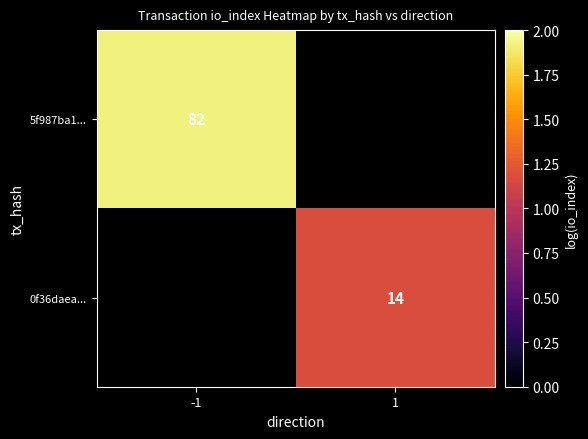

How many categories are shown in the chart?

2